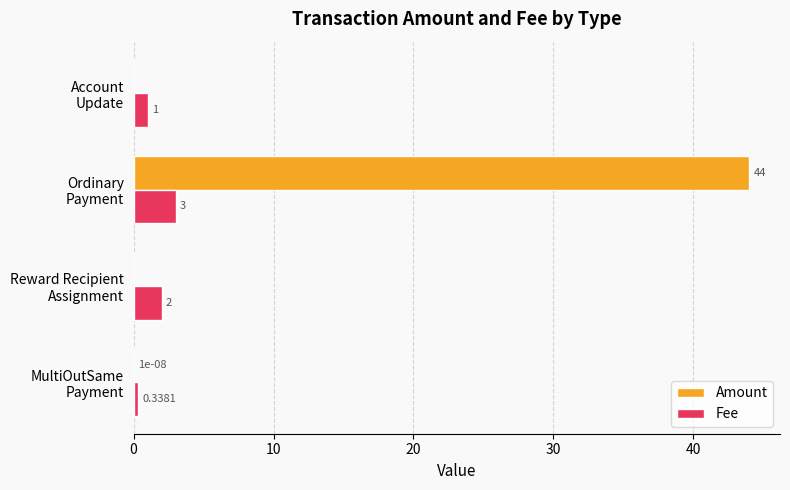

What is the sum of all Amount values?

44.0